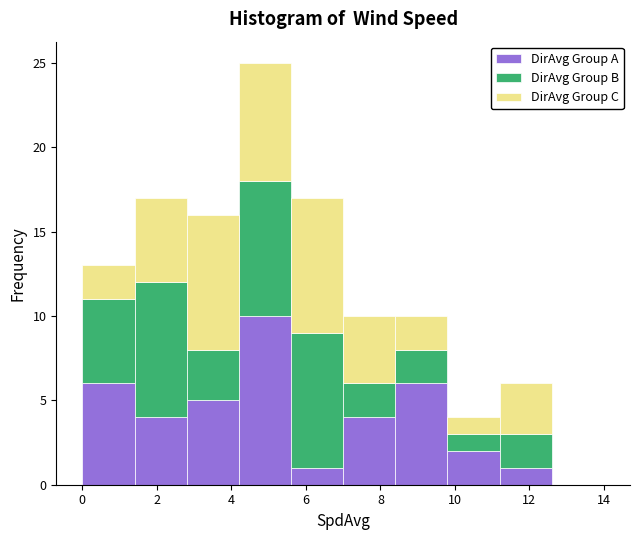

Which range on the x-axis has the tallest stacked bar (by total height)?

4.2 to 5.6